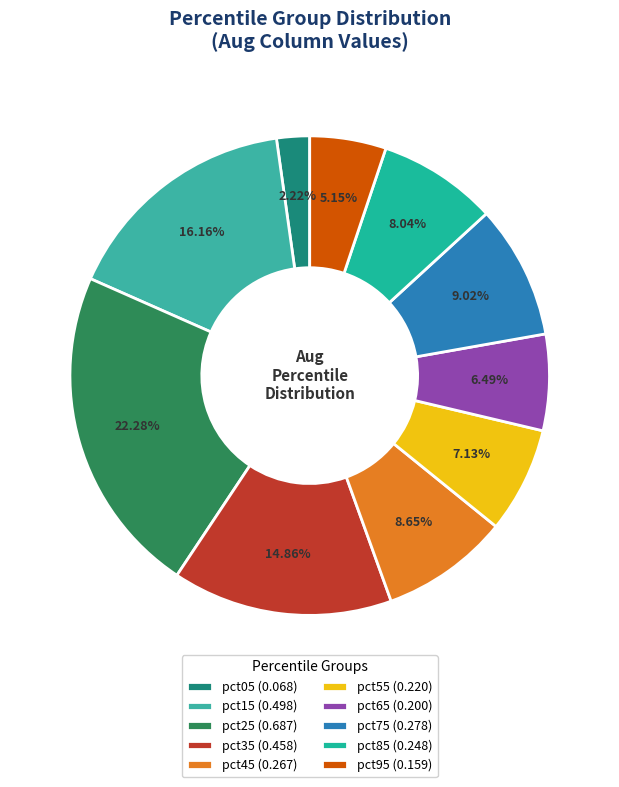

Rank the categories by value from lowest to highest.

pct05, pct95, pct65, pct55, pct85, pct45, pct75, pct35, pct15, pct25